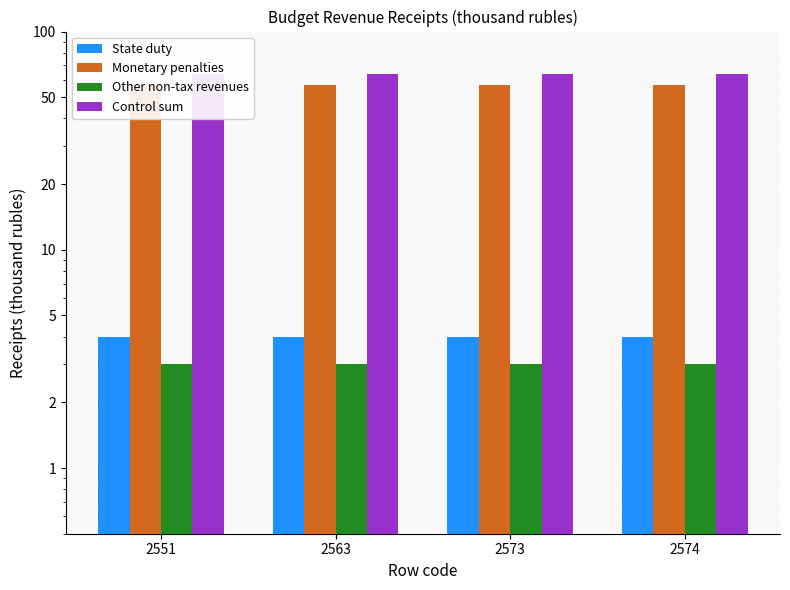

Rank the categories by Monetary penalties value from lowest to highest.

2551, 2563, 2573, 2574